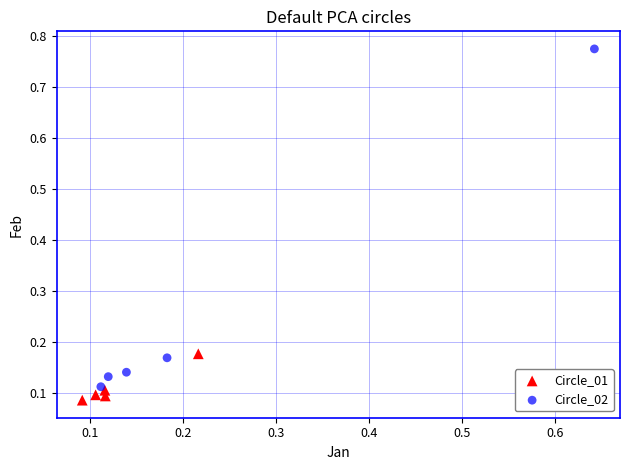

Which series reaches the maximum Y coordinate?

Circle_02